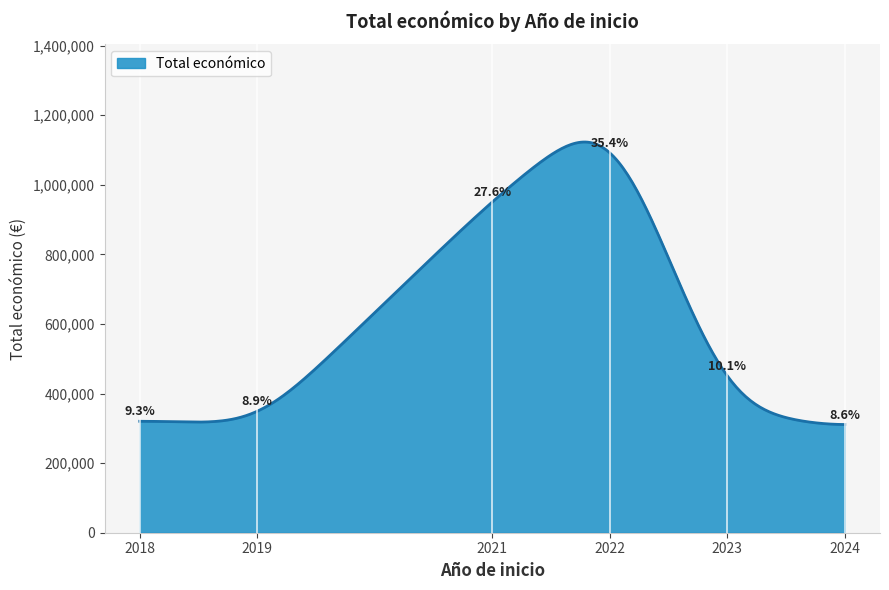

What is the greatest value displayed?

1122881.0